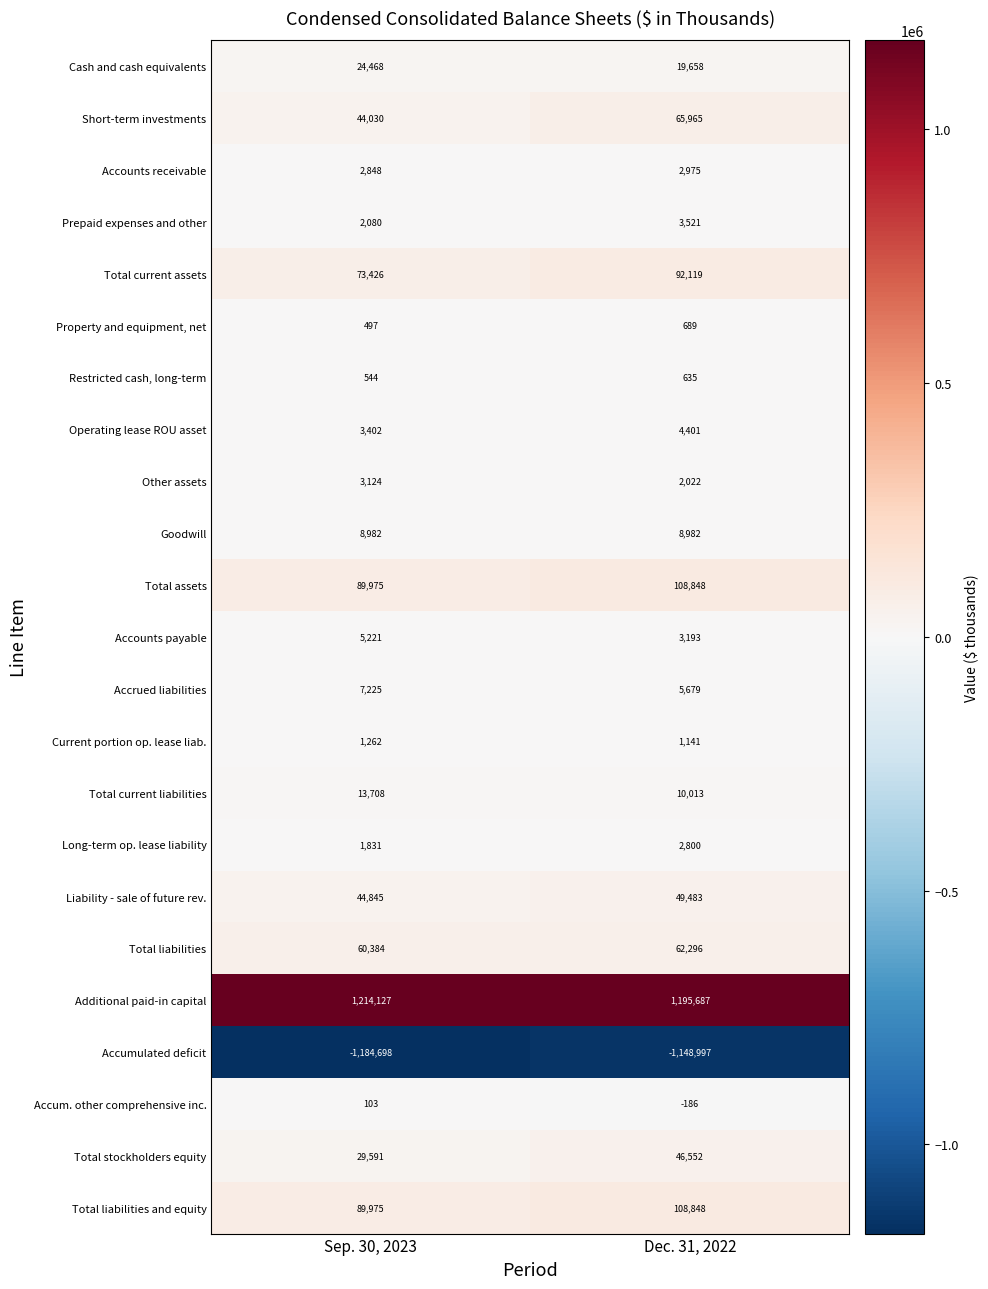

Which label corresponds to the smallest value in the chart?

Sep. 30, 2023